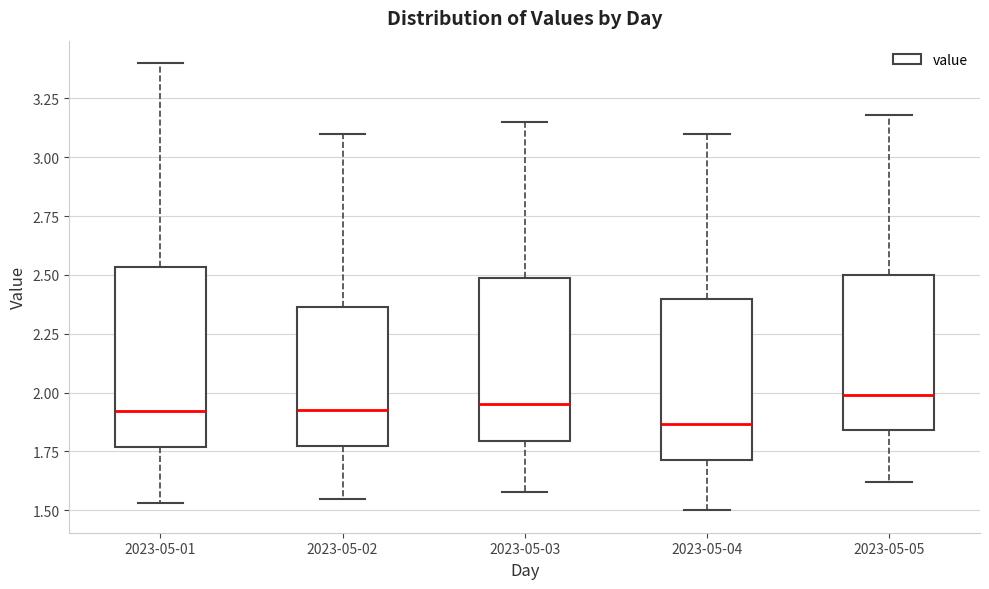

Where does the upper whisker of the box for 2023-05-04 end on the y-axis? The values are not printed on the chart, so give them approximately, as read against the axis.

3.10